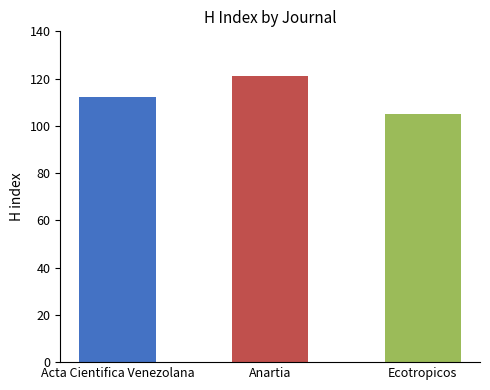

At which category does the chart reach its minimum across all series?

Ecotropicos